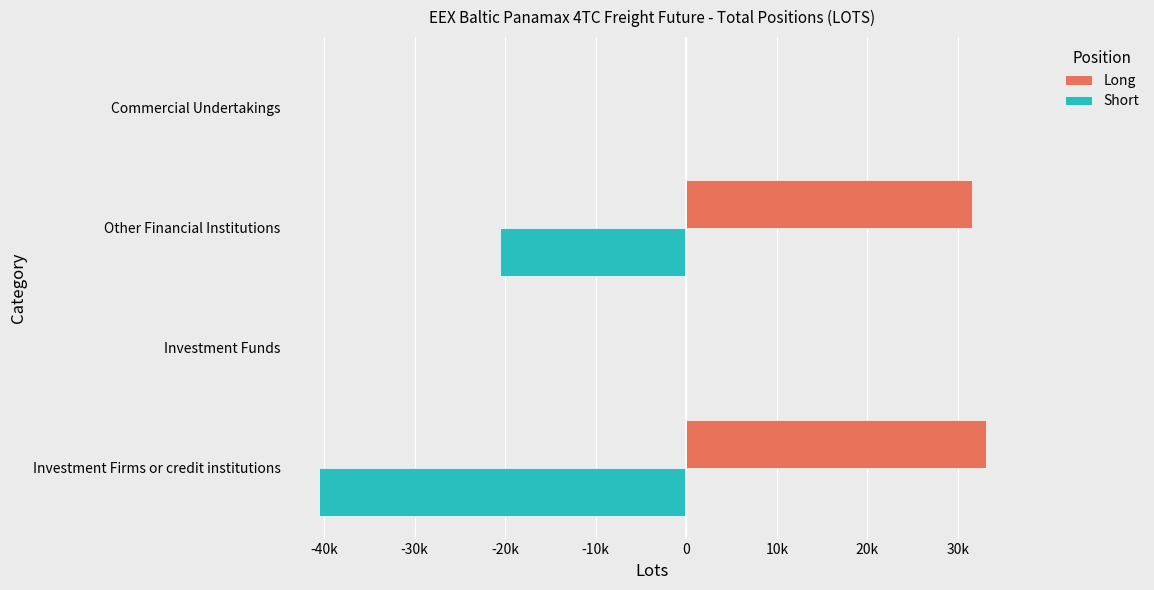

At how many categories does at least one series exceed 4565?

2